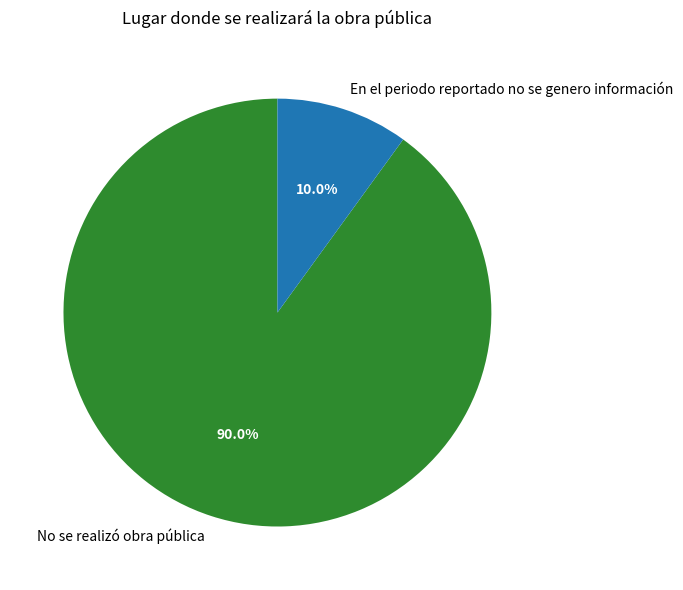

Is it true that No se realizó obra pública is 90% of the pie?

True